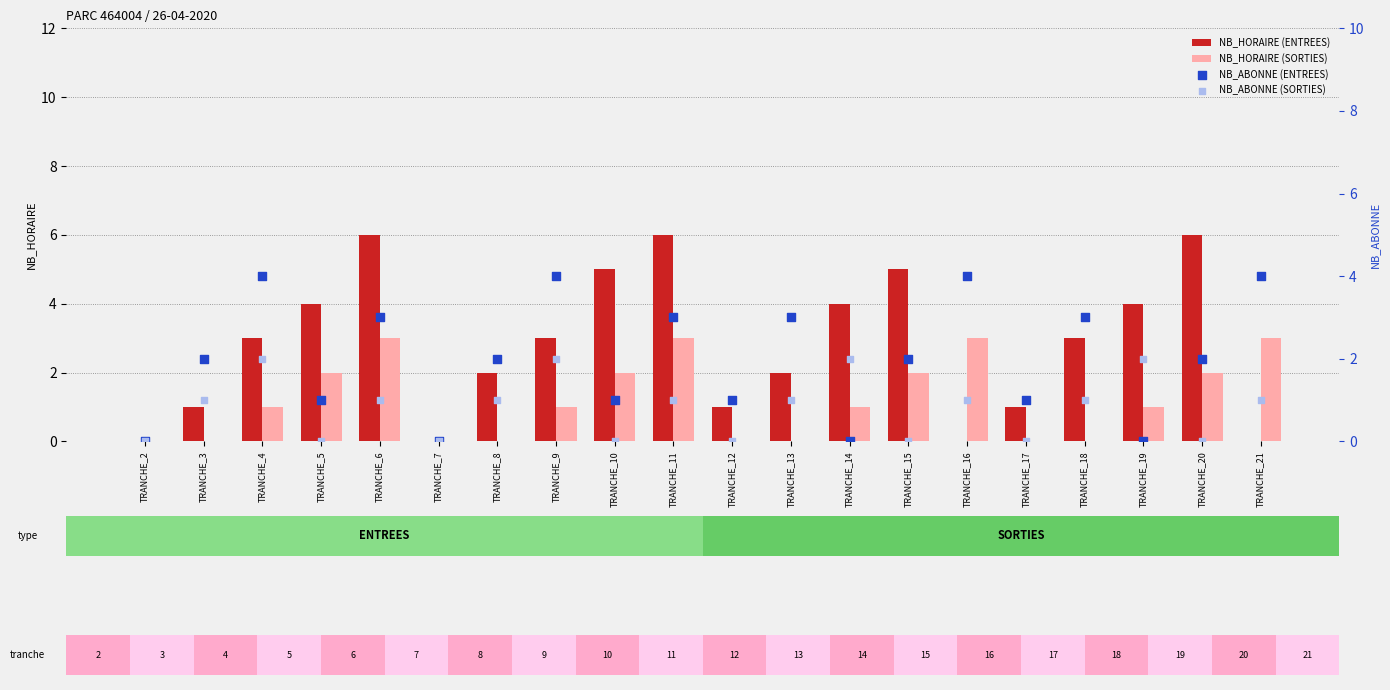

Which series has the largest total across all categories?

NB_HORAIRE (ENTREES)